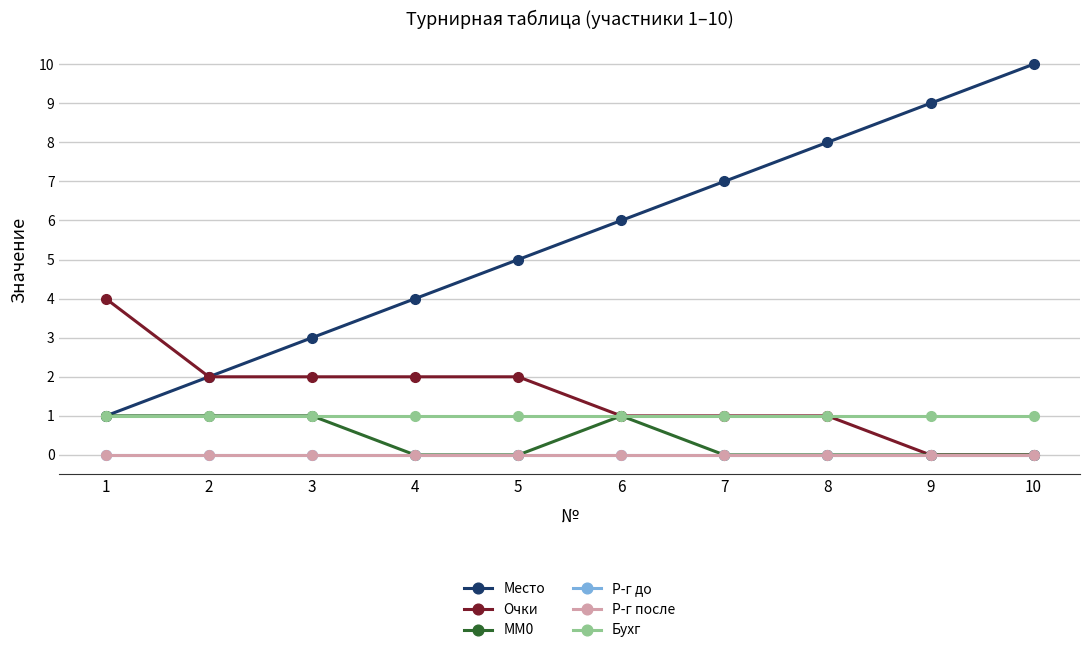

Is the value of Р-г до at 8 greater than the value of Очки at 4?

No